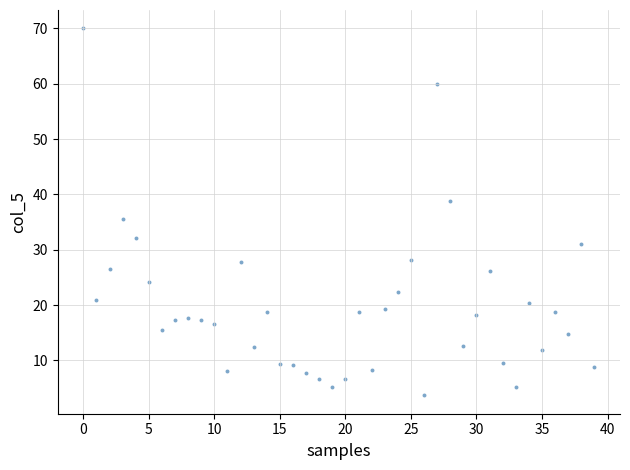

What is the range of Y values (max minus min)?

66.3